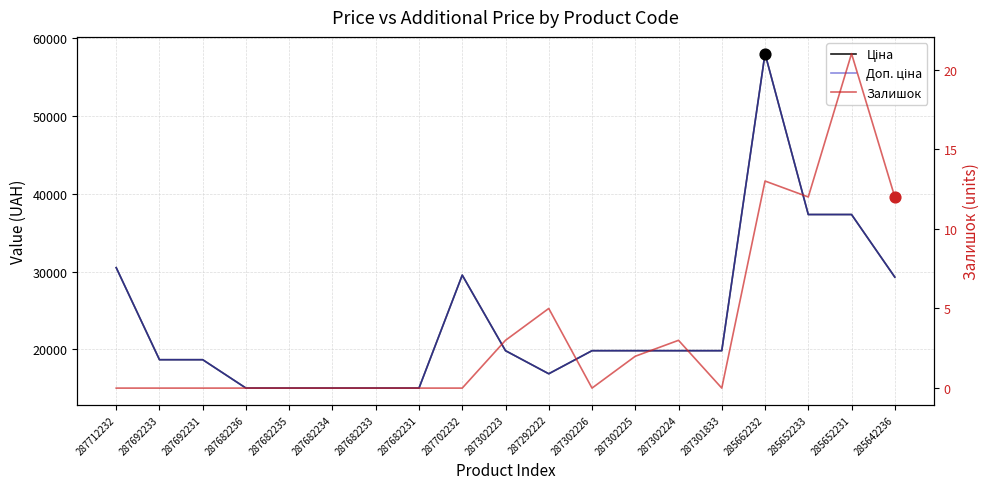

Which series has the largest total across all categories?

Ціна